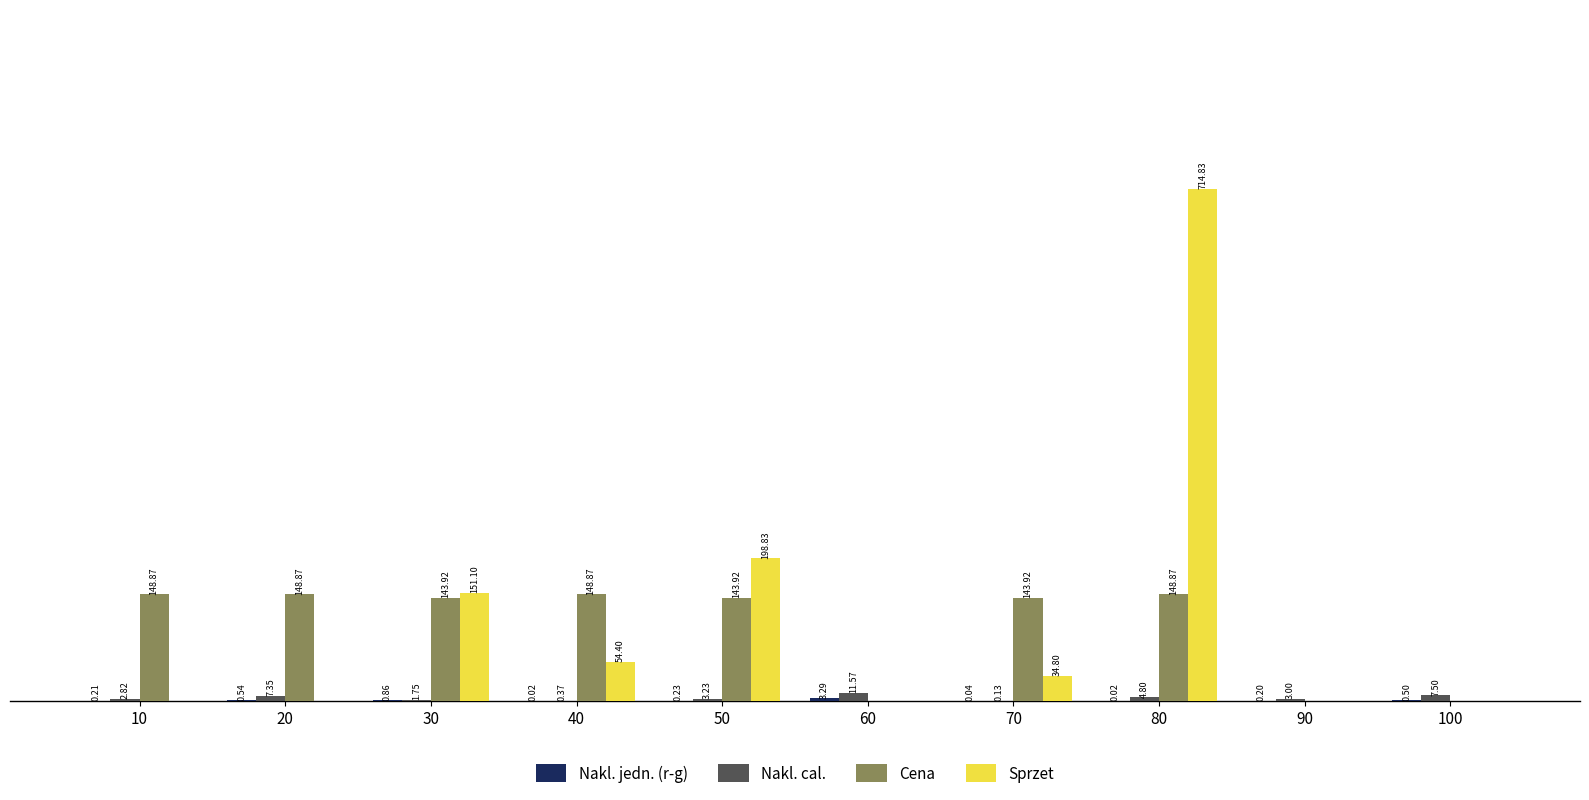

Which series changed the most between 30 and 100?

Sprzet